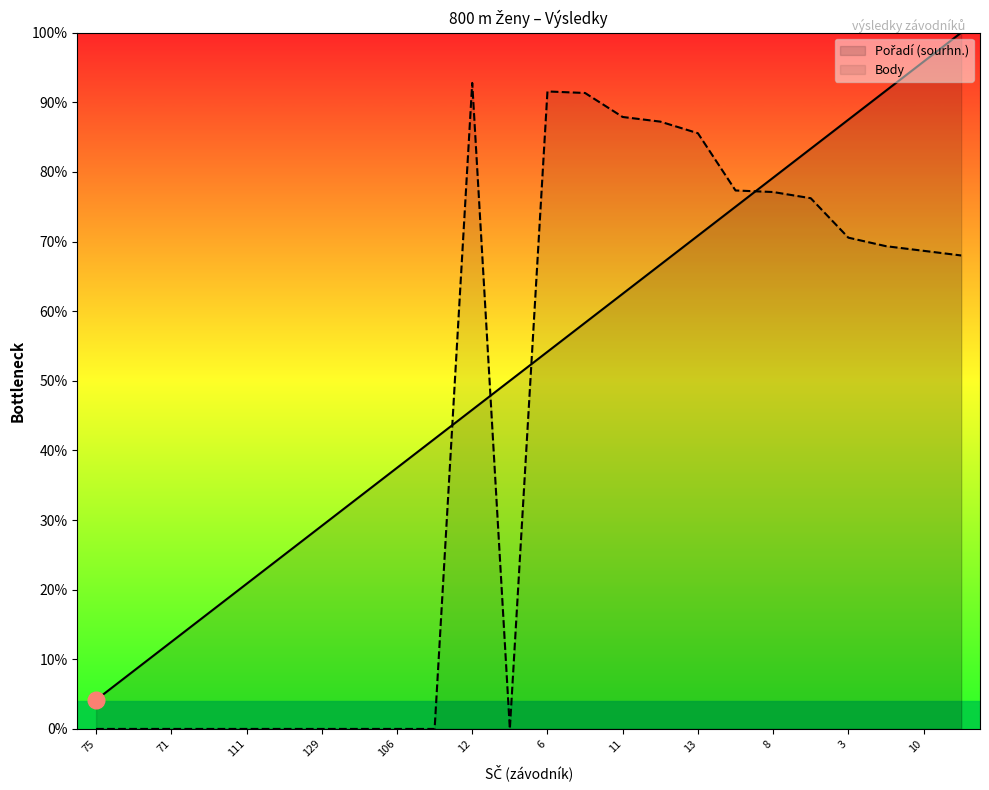

Reading left to right, list all the values displayed in this chart.

Pořadí (sourhn.): 75=4.2	68=8.3	71=12.5	149=16.7	111=20.8	69=25.0	129=29.2	122=33.3	106=37.5	109=41.7	12=45.8	63=50.0	6=54.2	14=58.3	11=62.5	4=66.7	13=70.8	9=75.0	8=79.2	5=83.3	3=87.5	2=91.7	10=95.8	1=100.0
Body: 75=0.0	68=0.0	71=0.0	149=0.0	111=0.0	69=0.0	129=0.0	122=0.0	106=0.0	109=0.0	12=92.8	63=0.0	6=91.6	14=91.3	11=87.9	4=87.2	13=85.6	9=77.3	8=77.1	5=76.2	3=70.6	2=69.3	10=68.7	1=68.0